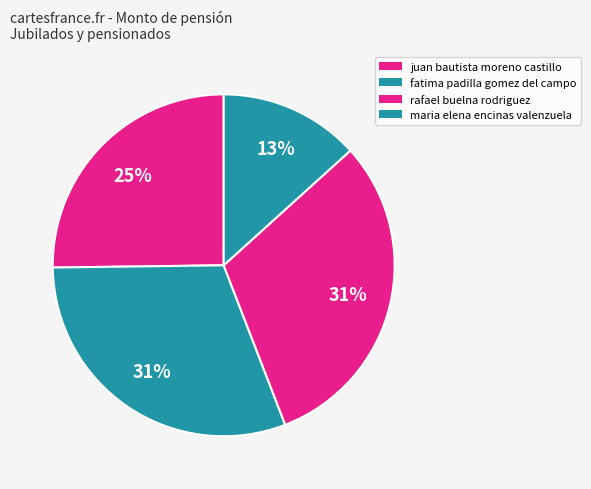

Combined, what portion of the pie is rafael buelna rodriguez and fatima padilla gomez del campo?

61.5%